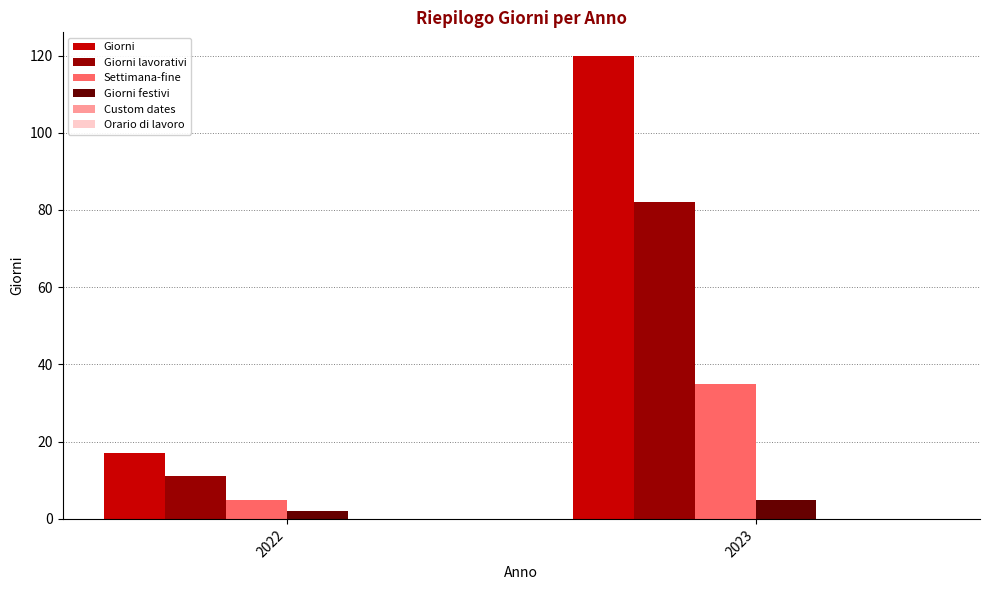

How many bars are there in total?

8